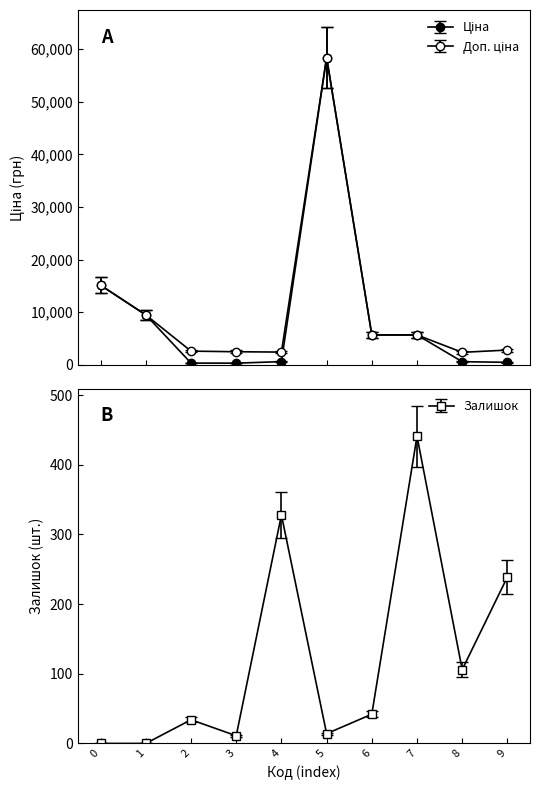

At which category does Залишок reach its first local peak?

2